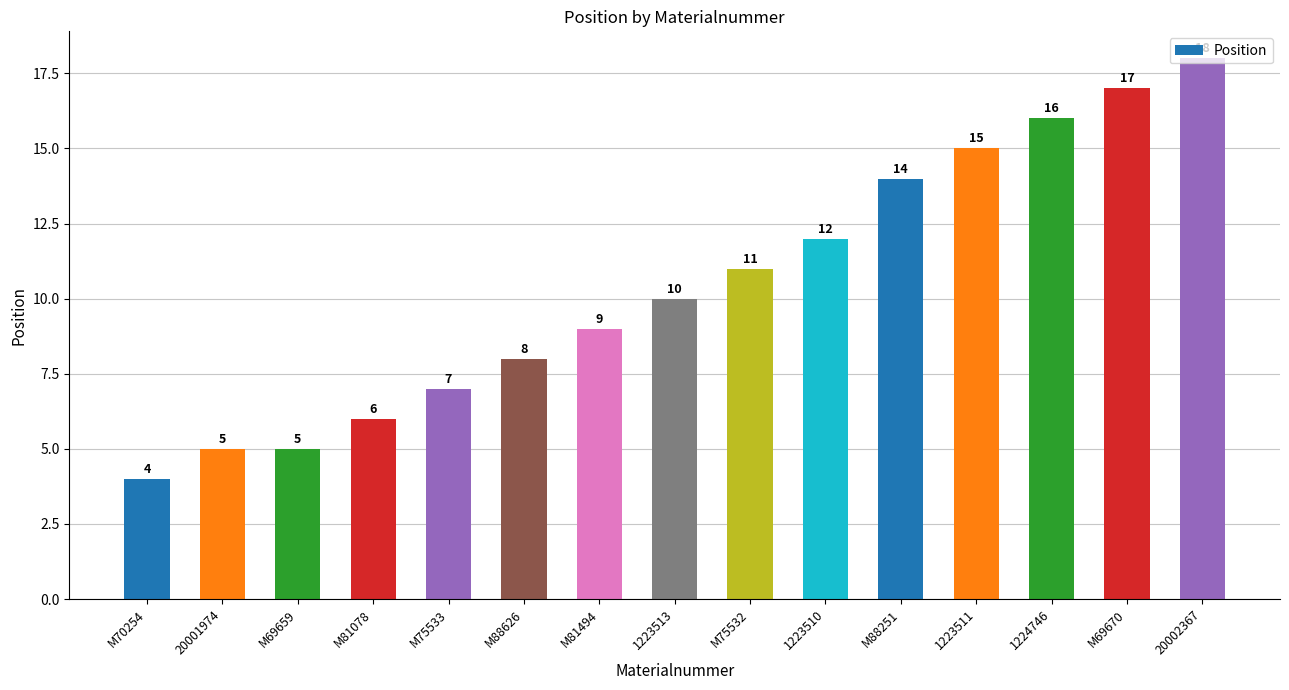

What is the value of the 14th bar from the left?

17